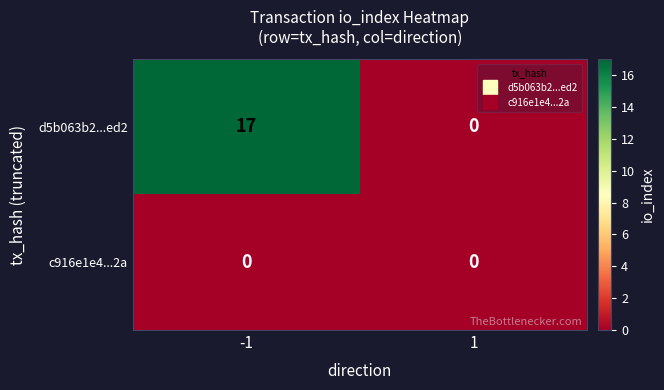

Which label corresponds to the largest value in the chart?

-1